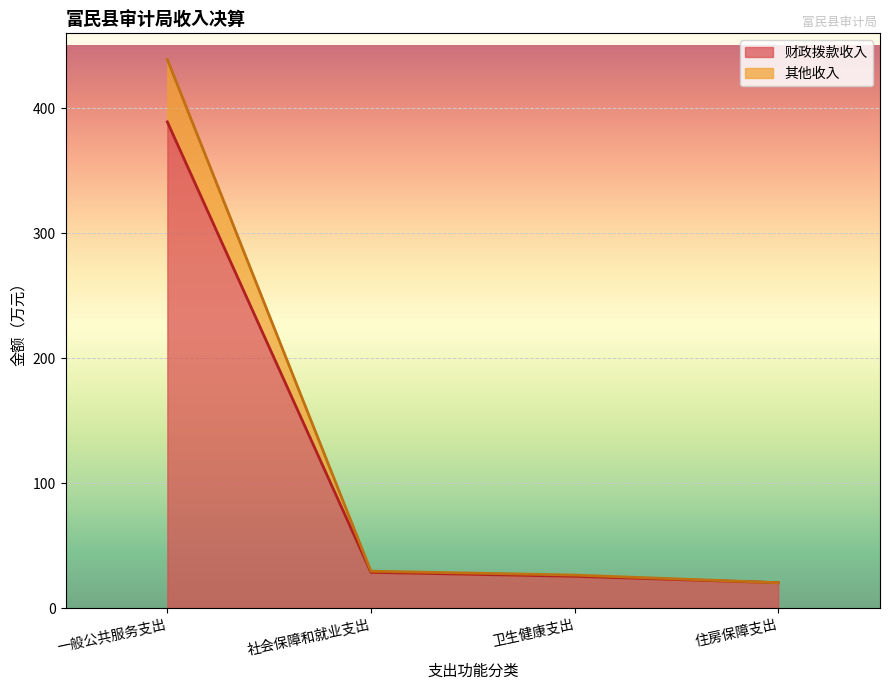

Reading left to right, what are all the values shown in this chart?

财政拨款收入: 一般公共服务支出=389.1	社会保障和就业支出=28.6	卫生健康支出=25.4	住房保障支出=20.3
其他收入: 一般公共服务支出=439.1	社会保障和就业支出=29.5	卫生健康支出=26.4	住房保障支出=20.3